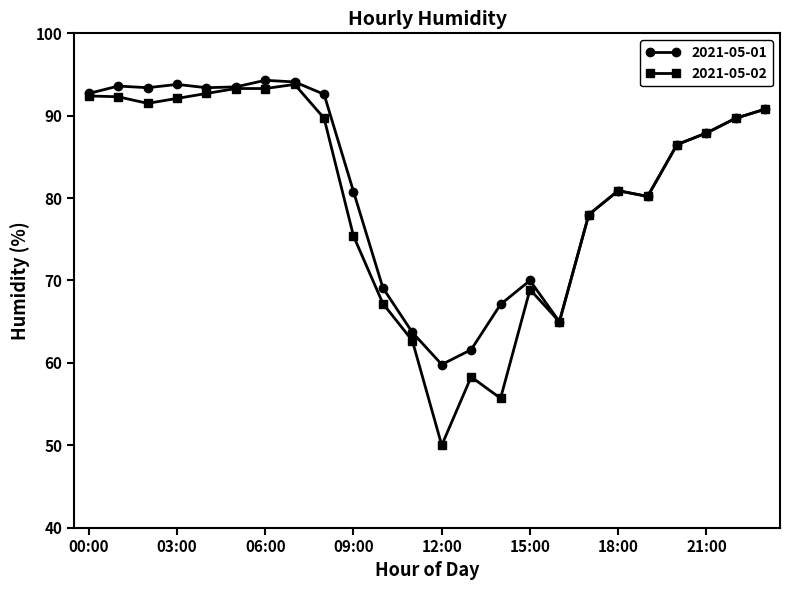

True or false: 2021-05-02 has more than 1 points higher than both neighbors.

True